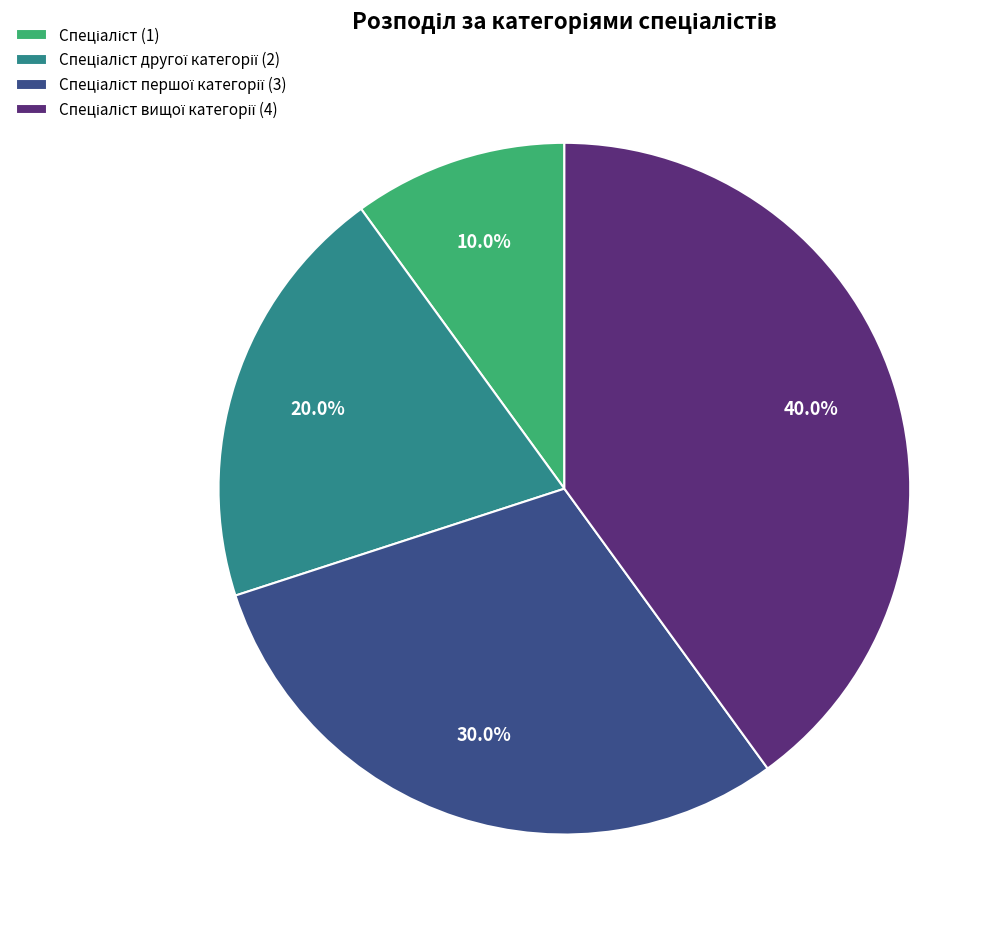

Is there a majority slice in this chart?

No